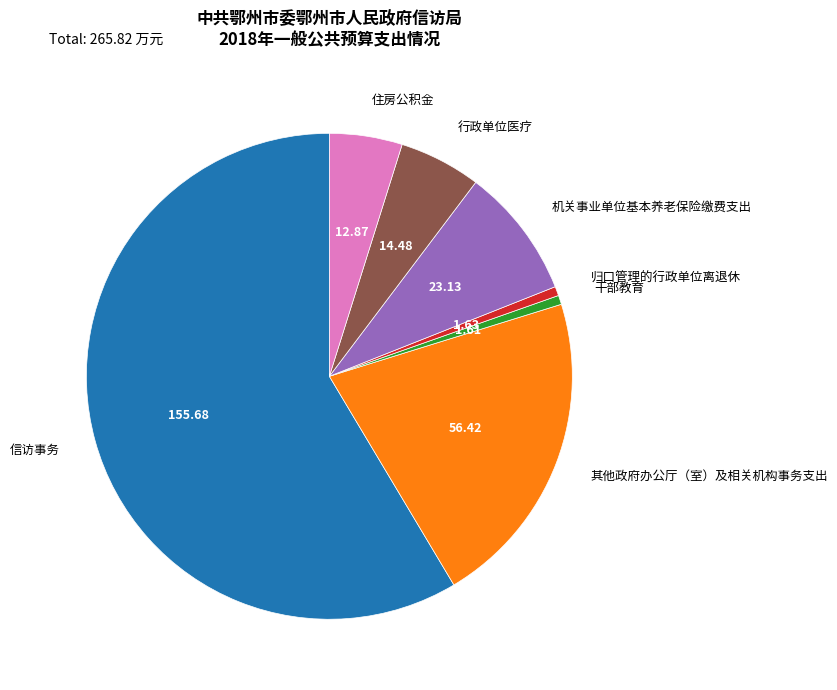

Combined, do 行政单位医疗 and 其他政府办公厅（室）及相关机构事务支出 account for over 50%?

No